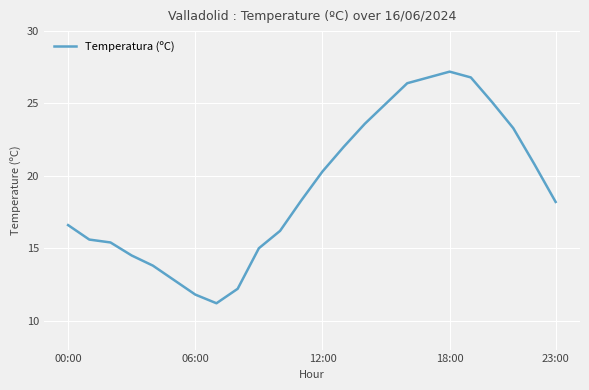

What is the difference between the maximum and minimum values?

16.0